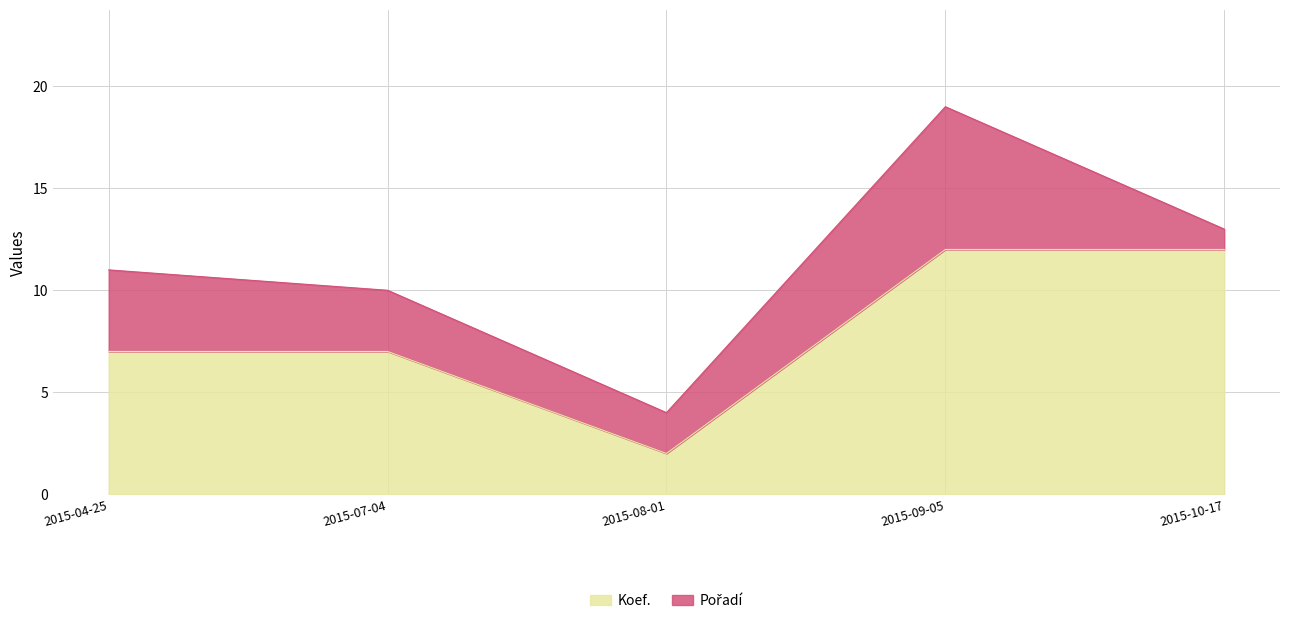

Which label corresponds to the smallest value in the chart?

2015-08-01